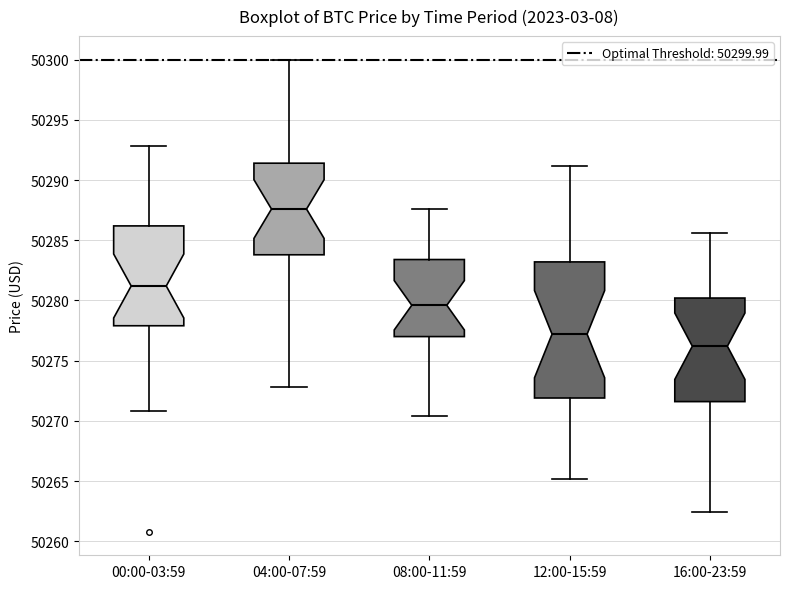

Reading left to right, transcribe this box plot: for each box, give where its median line is, the range the box spans, and where its two whiskers end, as read against the y-axis. The values are not printed on the chart, so give them approximately, as read against the axis.

00:00-03:59: median 50281.0, box 50278.0 to 50286.0, whiskers 50271.0 to 50293.0
04:00-07:59: median 50287.5, box 50284.0 to 50291.5, whiskers 50273.0 to 50300.0
08:00-11:59: median 50279.5, box 50277.0 to 50283.5, whiskers 50270.5 to 50287.5
12:00-15:59: median 50277.0, box 50272.0 to 50283.0, whiskers 50265.0 to 50291.0
16:00-23:59: median 50276.0, box 50271.5 to 50280.0, whiskers 50262.5 to 50285.5